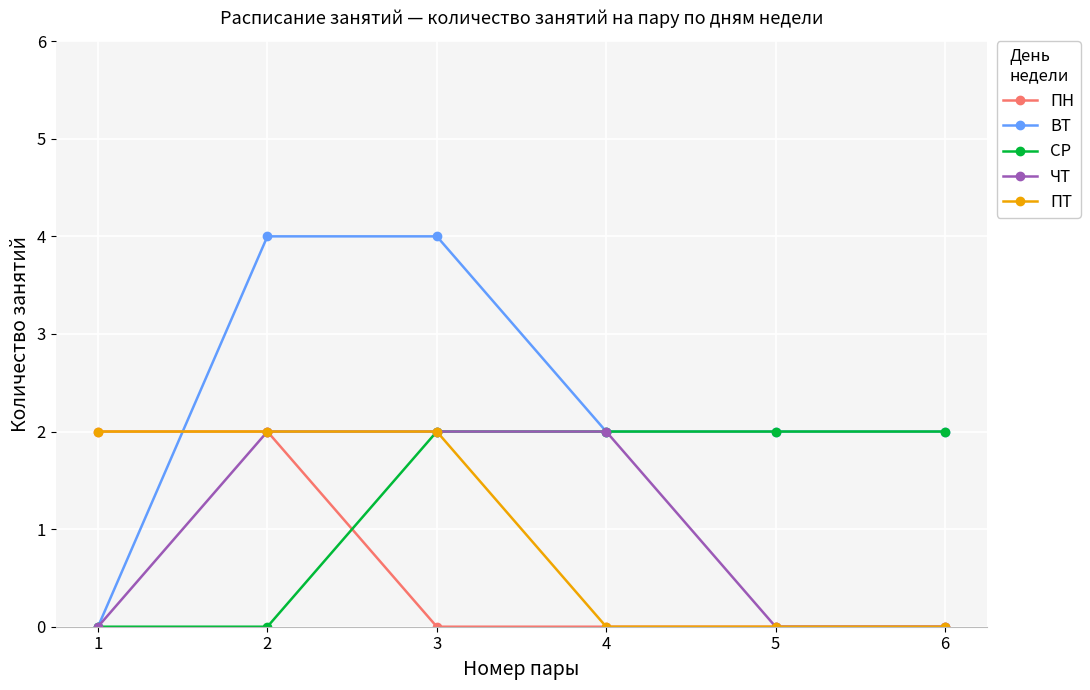

Which series has the largest range (max minus min)?

ВТ